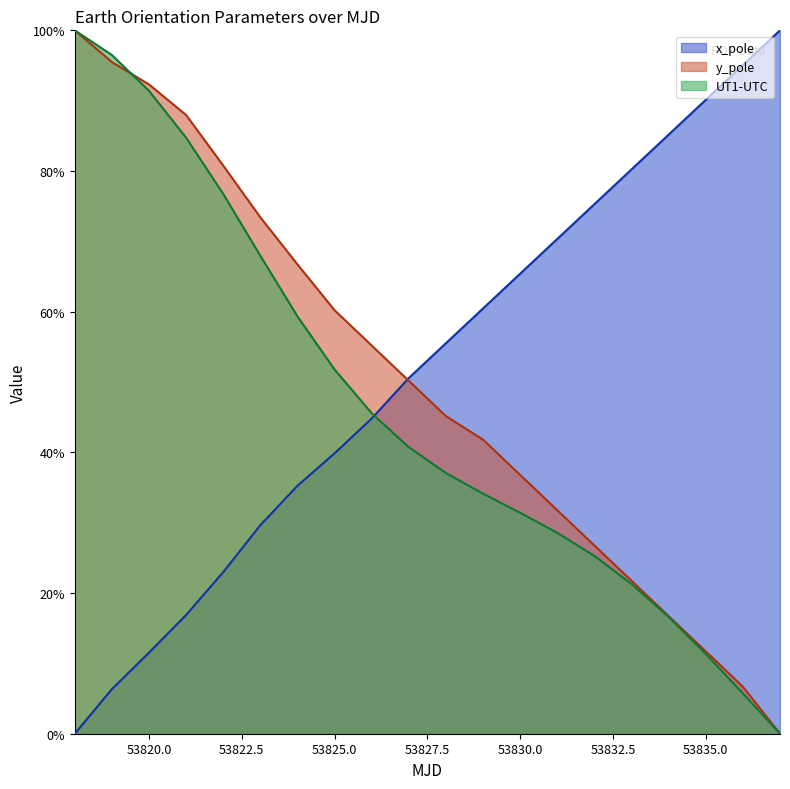

Reading left to right, transcribe all the data shown in this chart.

x_pole: 0.0	0.1	0.1	0.2	0.2	0.3	0.4	0.4	0.4	0.5	0.6	0.6	0.7	0.7	0.8	0.8	0.9	0.9	1.0	1.0
y_pole: 1.0	1.0	0.9	0.9	0.8	0.7	0.7	0.6	0.6	0.5	0.5	0.4	0.4	0.3	0.3	0.2	0.2	0.1	0.1	0.0
UT1-UTC: 1.0	1.0	0.9	0.8	0.8	0.7	0.6	0.5	0.5	0.4	0.4	0.3	0.3	0.3	0.3	0.2	0.2	0.1	0.1	0.0